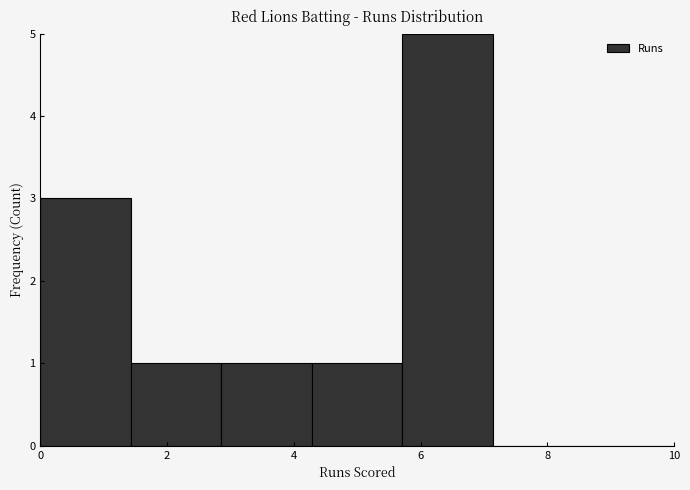

How tall is the bar that spans 1.4 to 2.8 on the x-axis? Neither the bar edges nor the heights are printed on the chart, so give them approximately, as read against the axes.

1